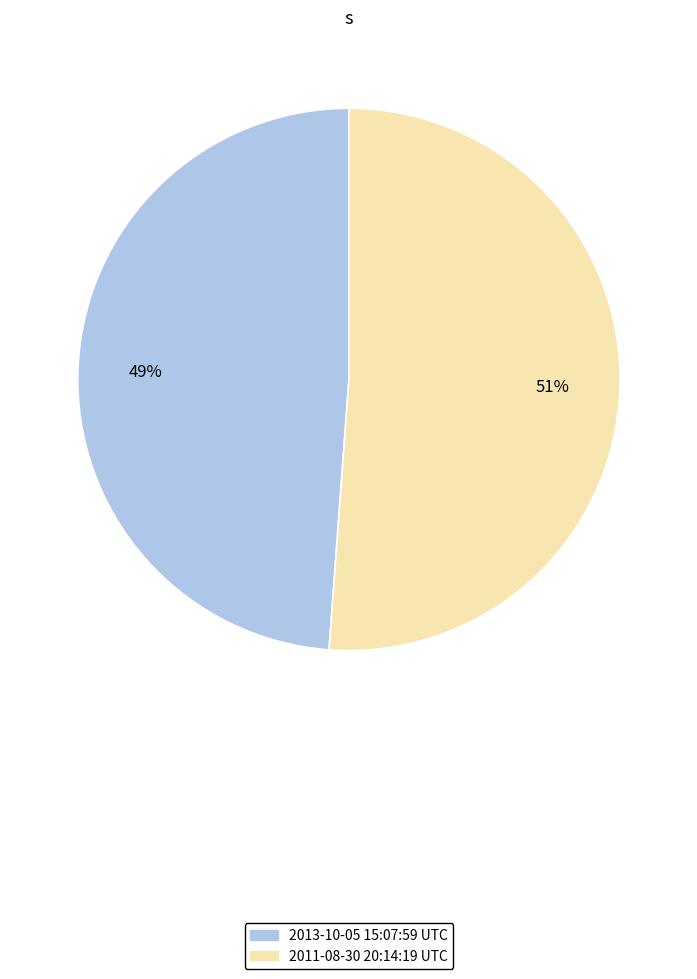

What percentage is the 2013-10-05 15:07:59 UTC slice, to the nearest percent?

49%